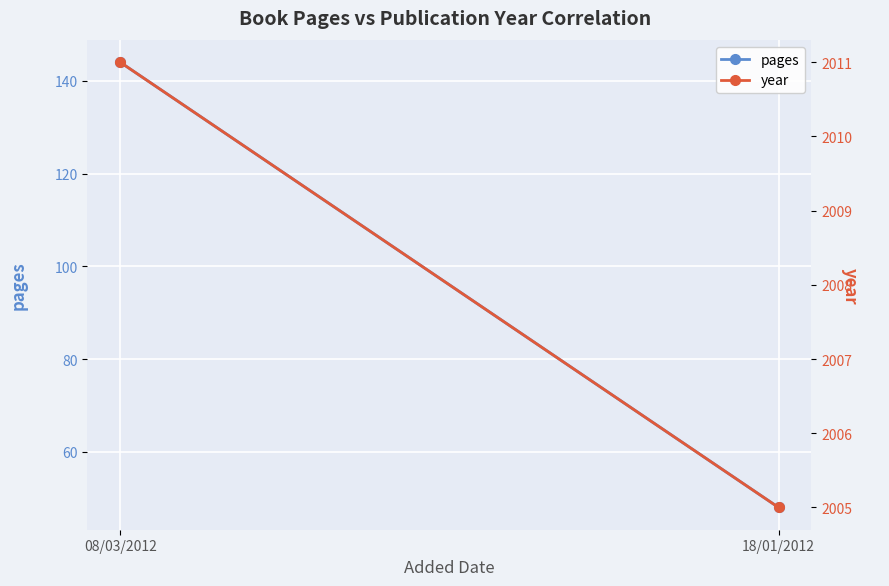

How many distinct data groups are displayed?

2